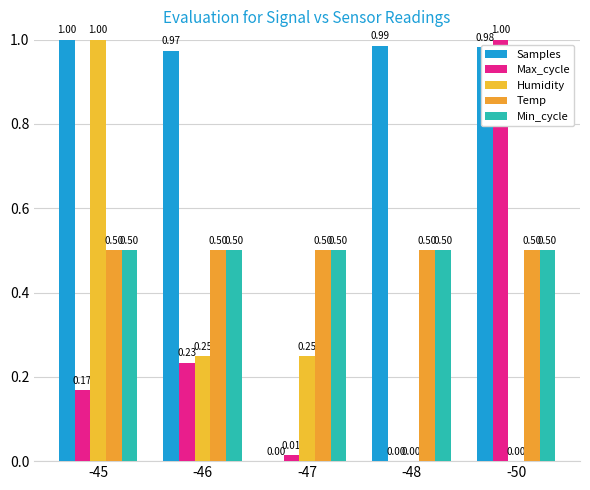

Between -48 and -50, which series saw the biggest shift?

Max_cycle